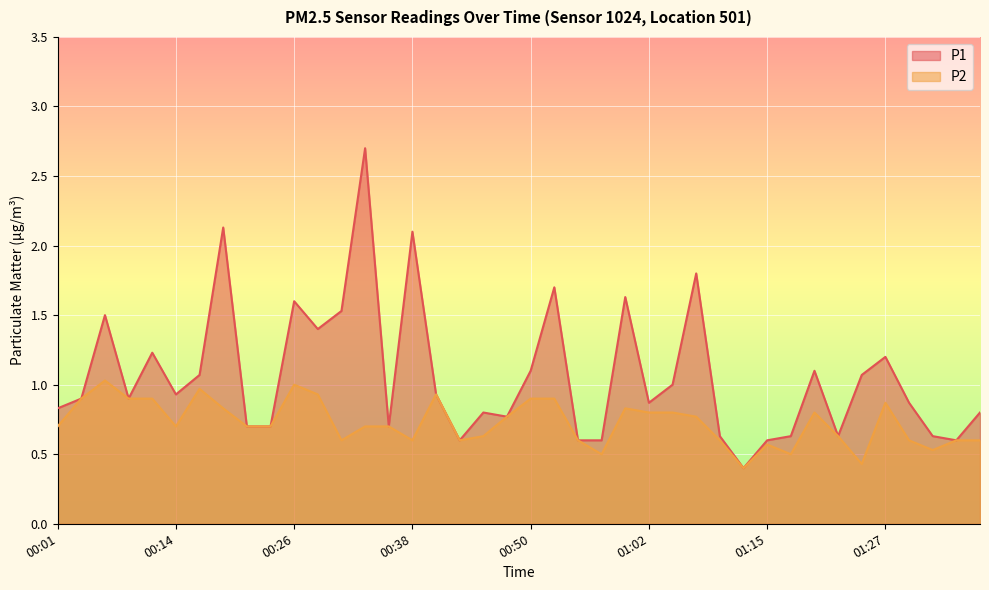

Between 00:38 and 01:32, which is larger?

00:38